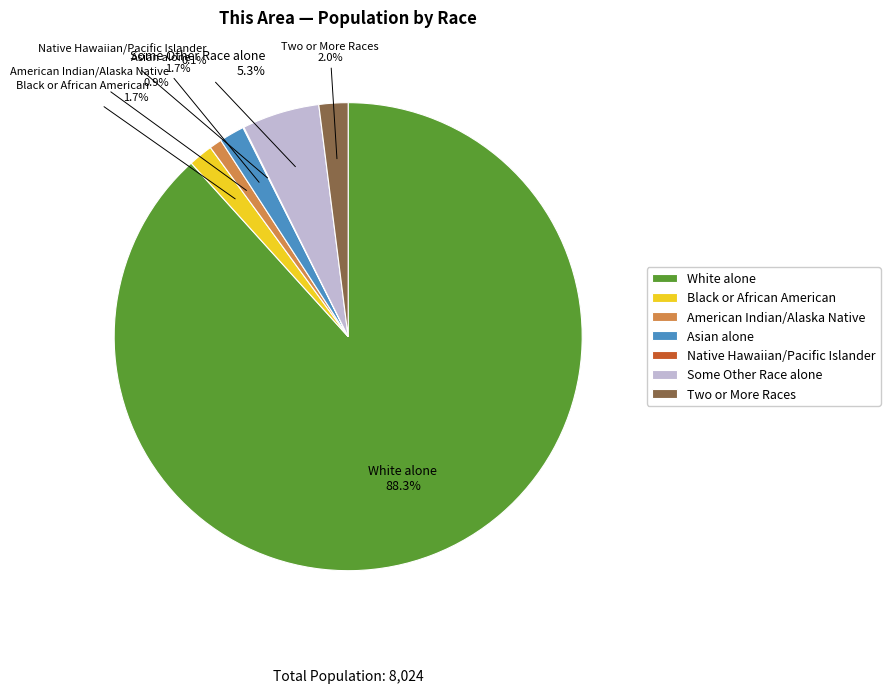

Which slice represents more than half of the pie?

White alone